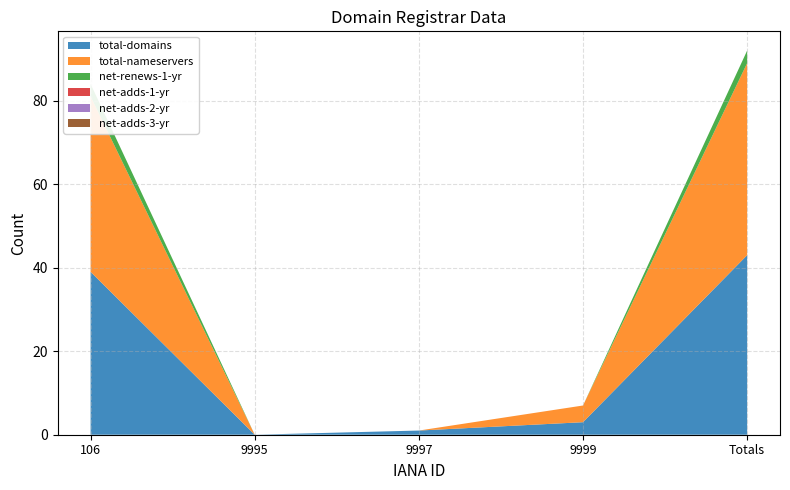

How many lines are shown in the chart?

6